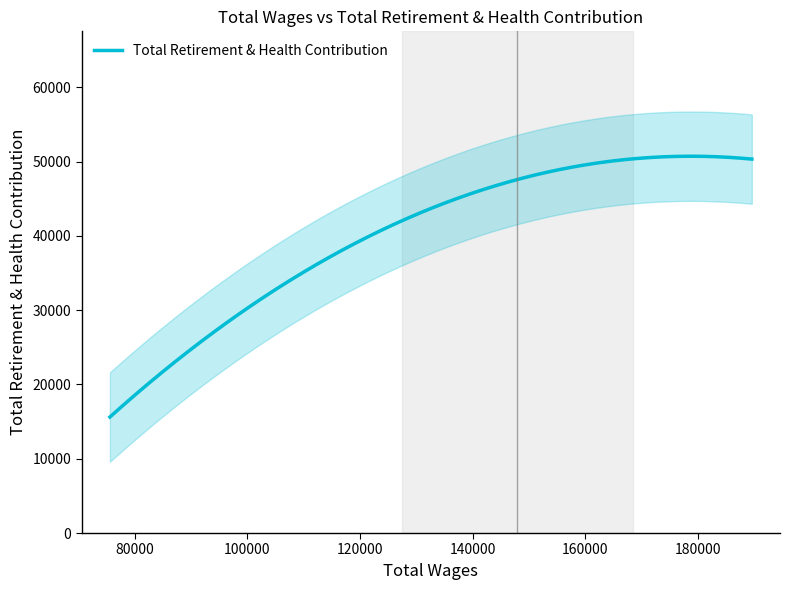

What is the lowest value of the Total Retirement & Health Contribution series?

15618.2